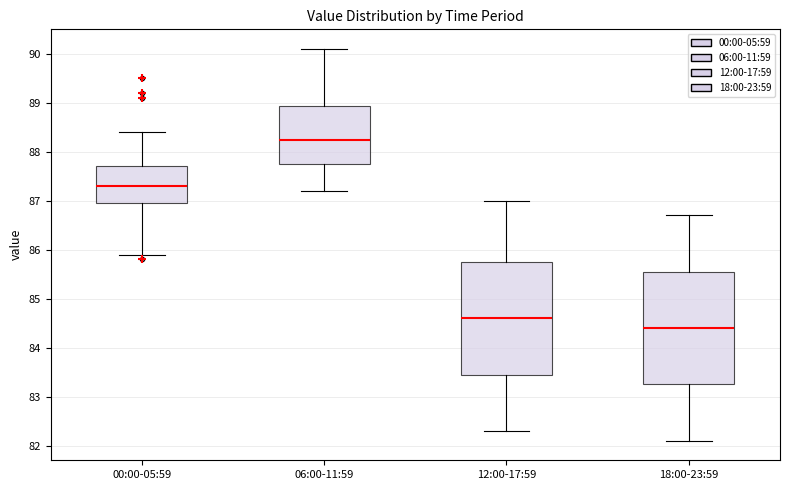

Where is the lower edge of the box for 18:00-23:59 on the y-axis? The values are not printed on the chart, so give them approximately, as read against the axis.

83.3